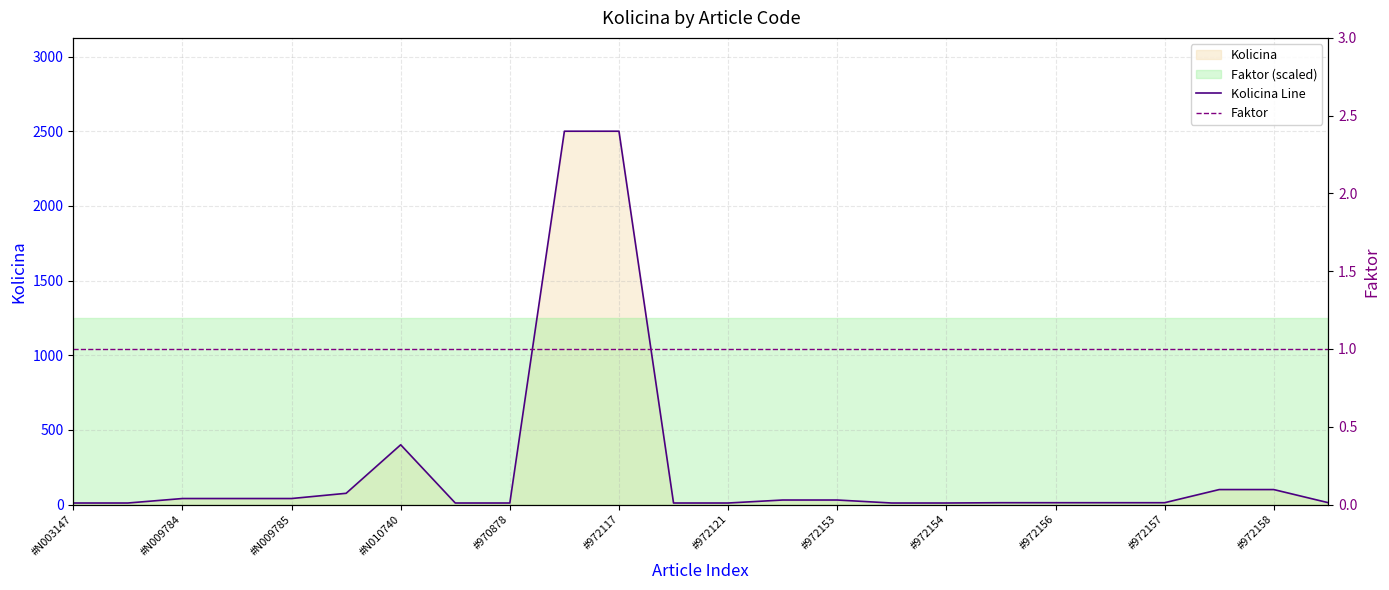

At which label does Faktor reach its peak?

#N003147